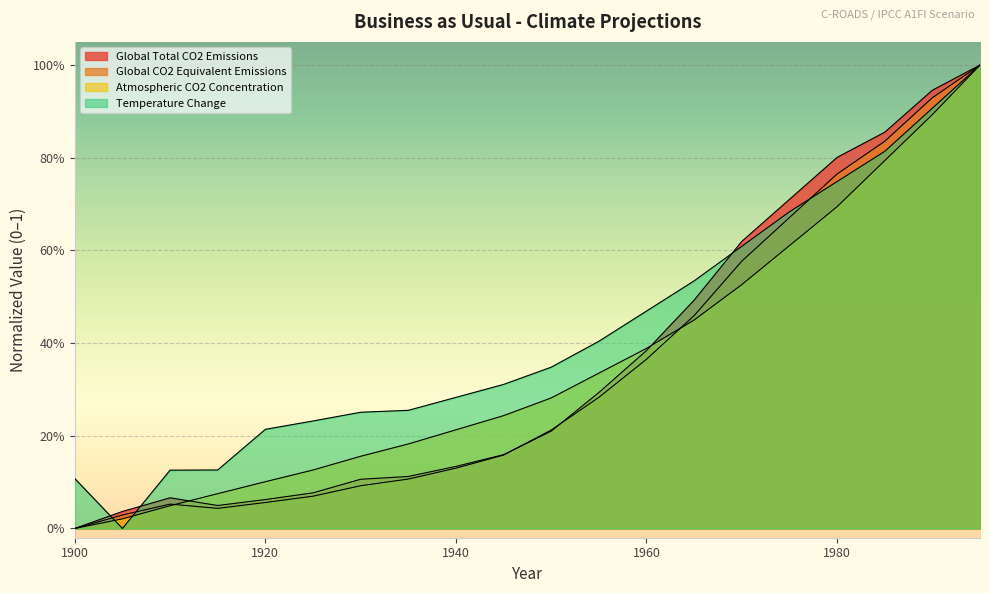

Reading right to left, list all the values displayed in this chart.

Global Total CO2 Emissions: 1995=1.0	1990=0.9	1985=0.9	1980=0.8	1975=0.7	1970=0.6	1965=0.5	1960=0.4	1955=0.3	1950=0.2	1945=0.2	1940=0.1	1935=0.1	1930=0.1	1925=0.1	1920=0.1	1915=0.0	1910=0.1	1905=0.0	1900=0.0
Global CO2 Equivalent Emissions: 1995=1.0	1990=0.9	1985=0.8	1980=0.8	1975=0.7	1970=0.6	1965=0.5	1960=0.4	1955=0.3	1950=0.2	1945=0.2	1940=0.1	1935=0.1	1930=0.1	1925=0.1	1920=0.1	1915=0.0	1910=0.1	1905=0.0	1900=0.0
Atmospheric CO2 Concentration: 1995=1.0	1990=0.9	1985=0.8	1980=0.7	1975=0.6	1970=0.5	1965=0.4	1960=0.4	1955=0.3	1950=0.3	1945=0.2	1940=0.2	1935=0.2	1930=0.2	1925=0.1	1920=0.1	1915=0.1	1910=0.0	1905=0.0	1900=0.0
Temperature Change: 1995=1.0	1990=0.9	1985=0.8	1980=0.7	1975=0.7	1970=0.6	1965=0.5	1960=0.5	1955=0.4	1950=0.3	1945=0.3	1940=0.3	1935=0.3	1930=0.3	1925=0.2	1920=0.2	1915=0.1	1910=0.1	1905=0.0	1900=0.1